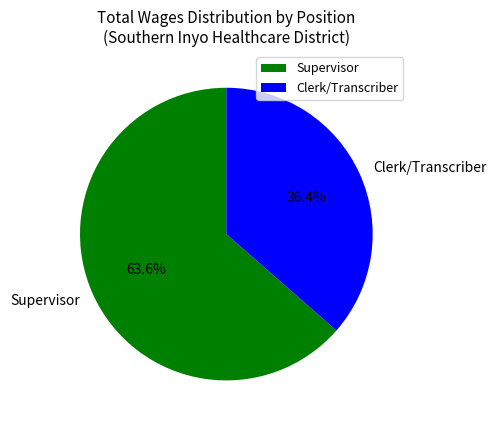

What is the largest slice in the pie chart?

Supervisor